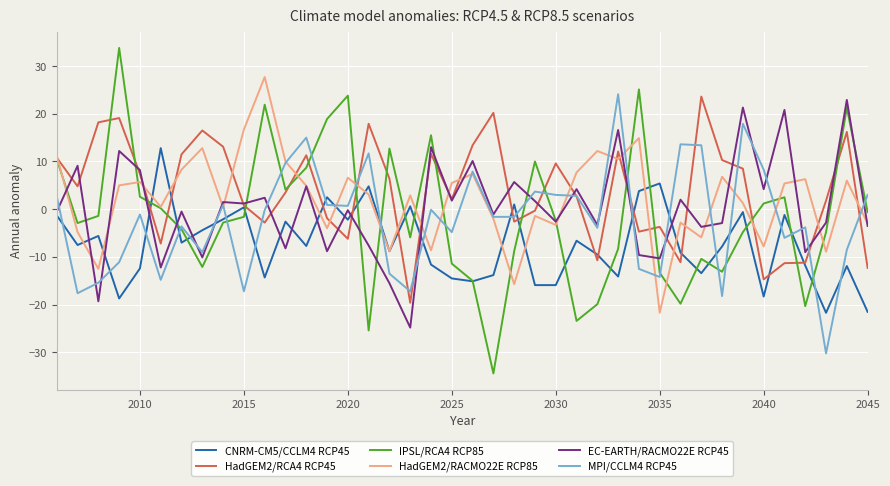

What is the maximum value shown in the chart?

33.8